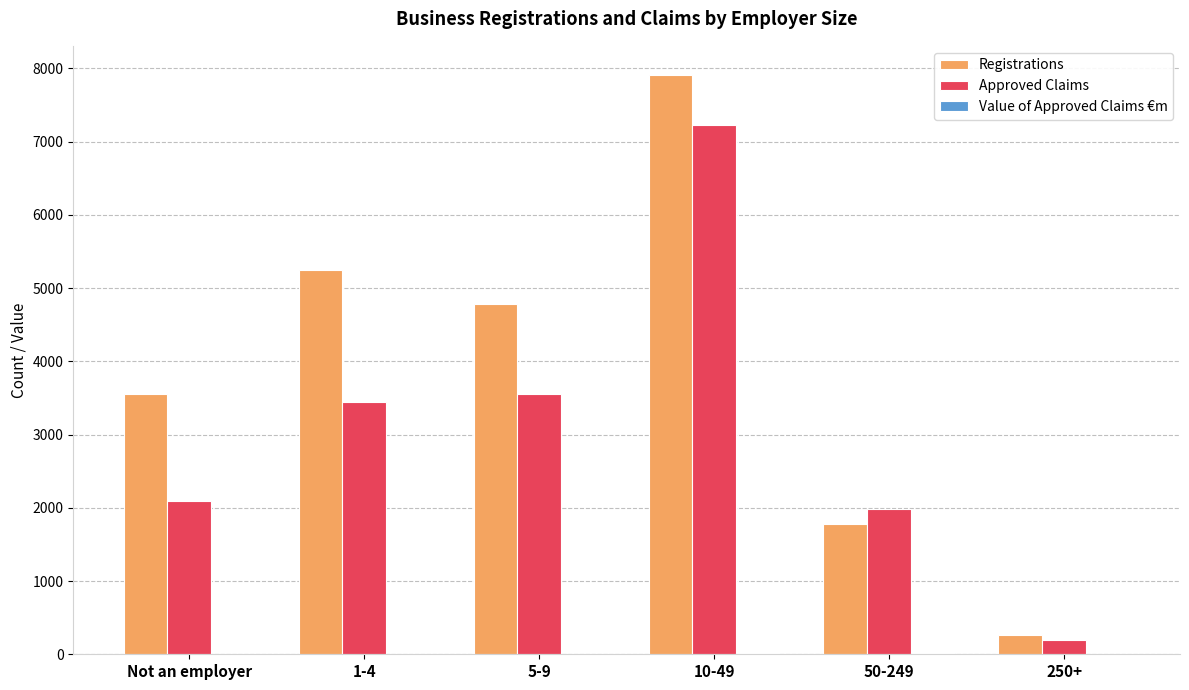

Which series changed the most between 10-49 and 50-249?

Registrations